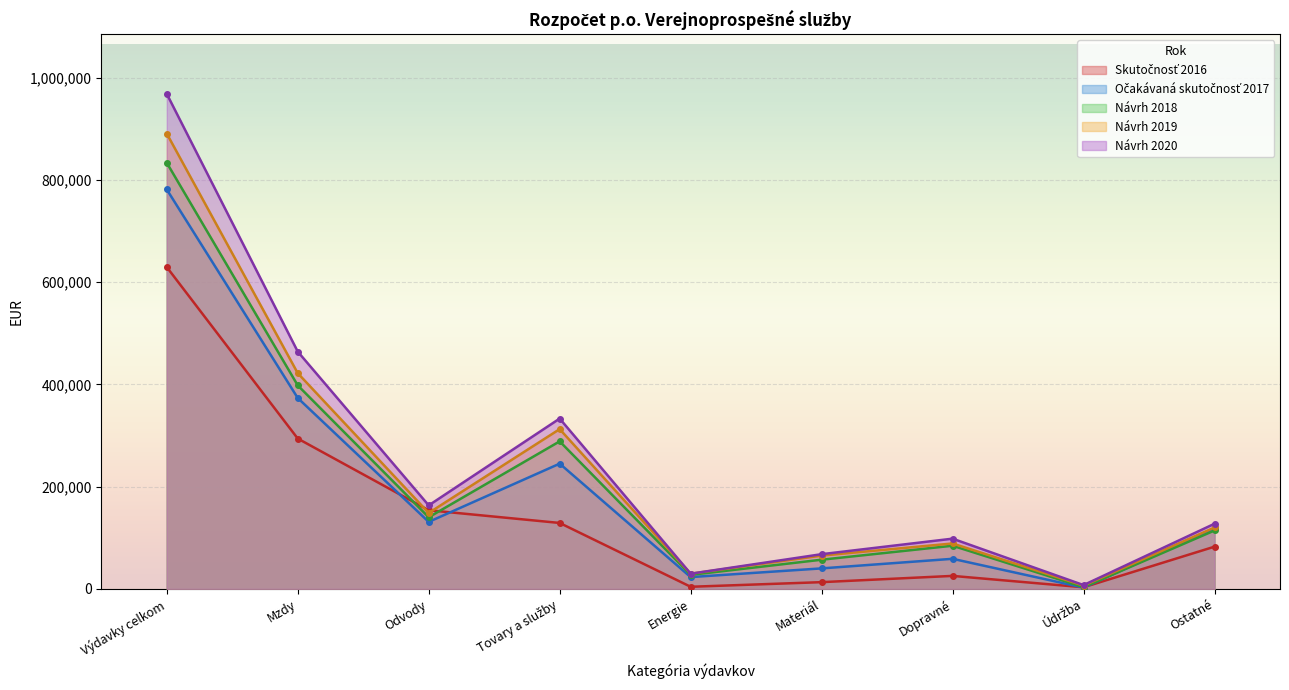

In Návrh 2020, how many points are lower than both neighbors (excluding endpoints)?

3